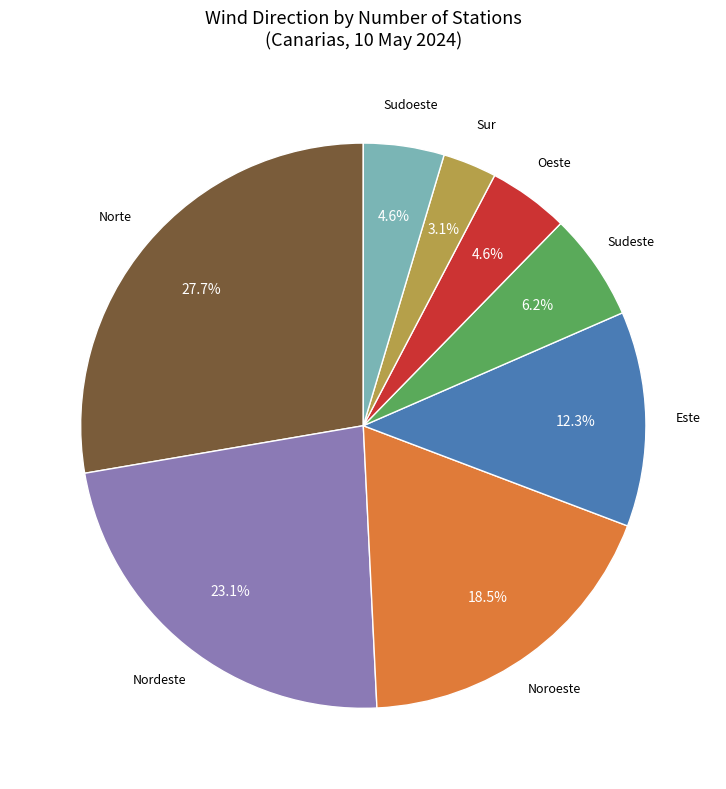

Count the number of slices in the pie.

8